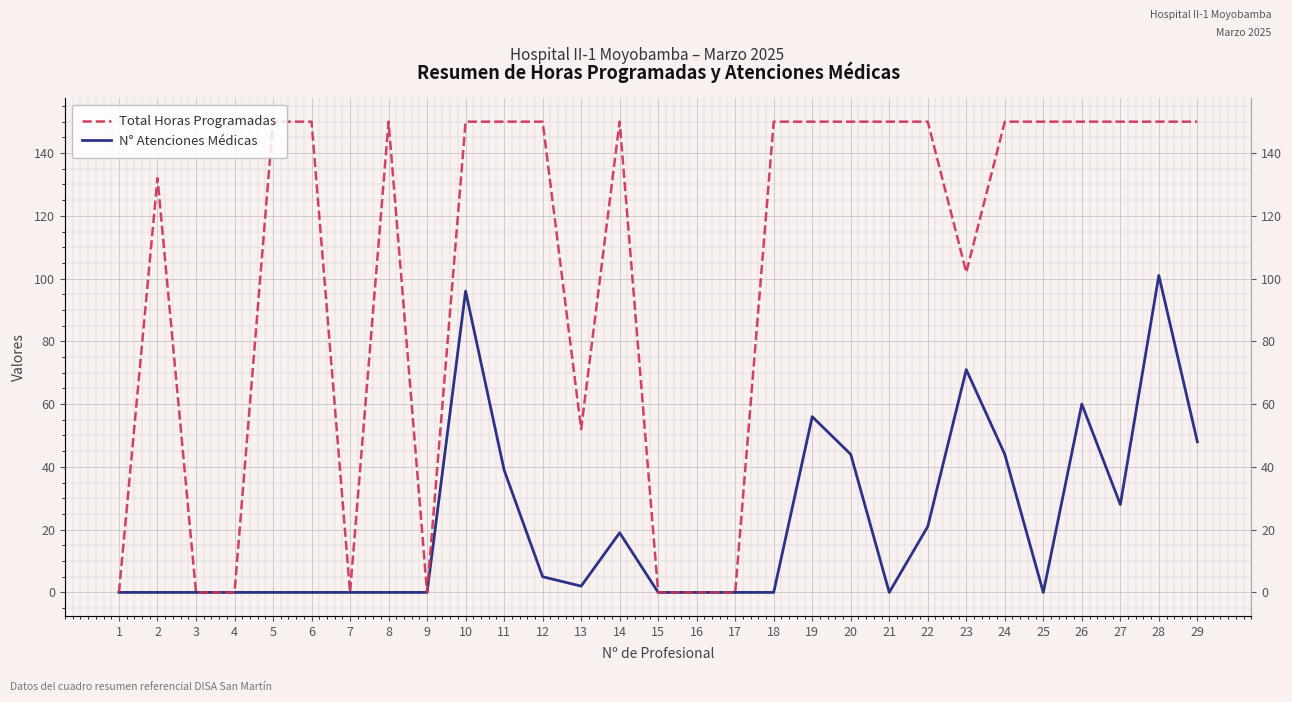

Reading right to left, extract all data points from this chart.

Total Horas Programadas: 150	150	150	150	150	150	102	150	150	150	150	150	0	0	0	150	52	150	150	150	0	150	0	150	150	0	0	132	0
N° Atenciones Médicas: 48	101	28	60	0	44	71	21	0	44	56	0	0	0	0	19	2	5	39	96	0	0	0	0	0	0	0	0	0